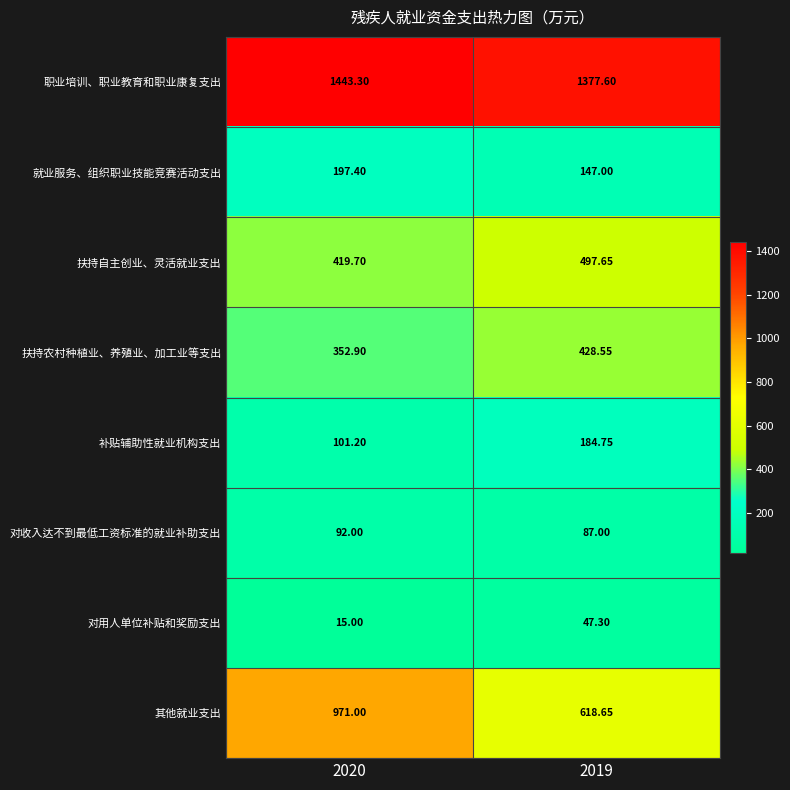

List the series in order of their peak value, highest first.

职业培训、职业教育和职业康复支出, 其他就业支出, 扶持自主创业、灵活就业支出, 扶持农村种植业、养殖业、加工业等支出, 就业服务、组织职业技能竞赛活动支出, 补贴辅助性就业机构支出, 对收入达不到最低工资标准的就业补助支出, 对用人单位补贴和奖励支出